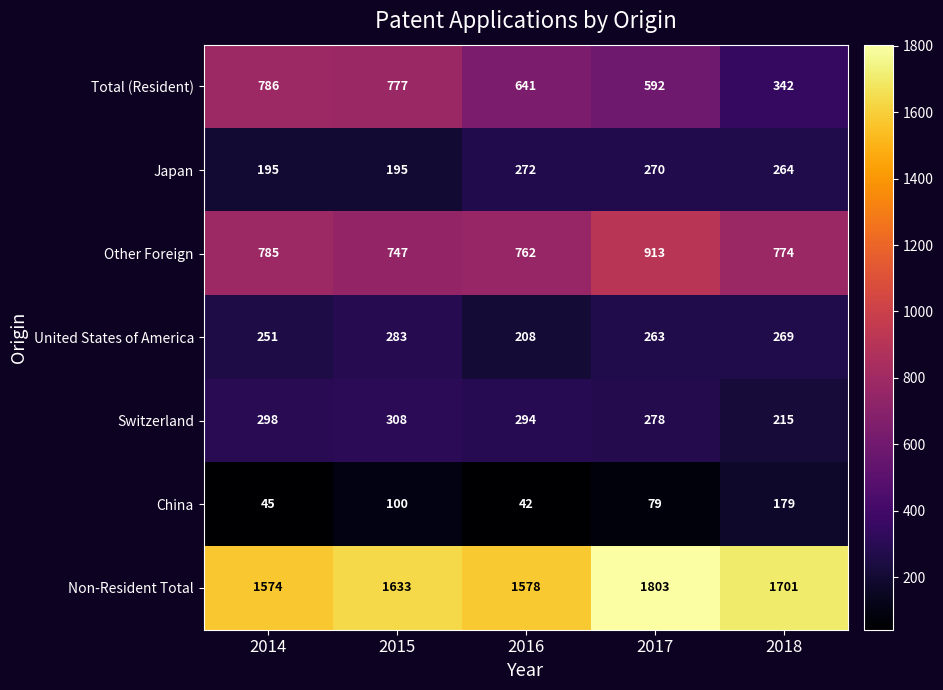

Between 2017 and 2018, which series saw the biggest shift?

Total (Resident)